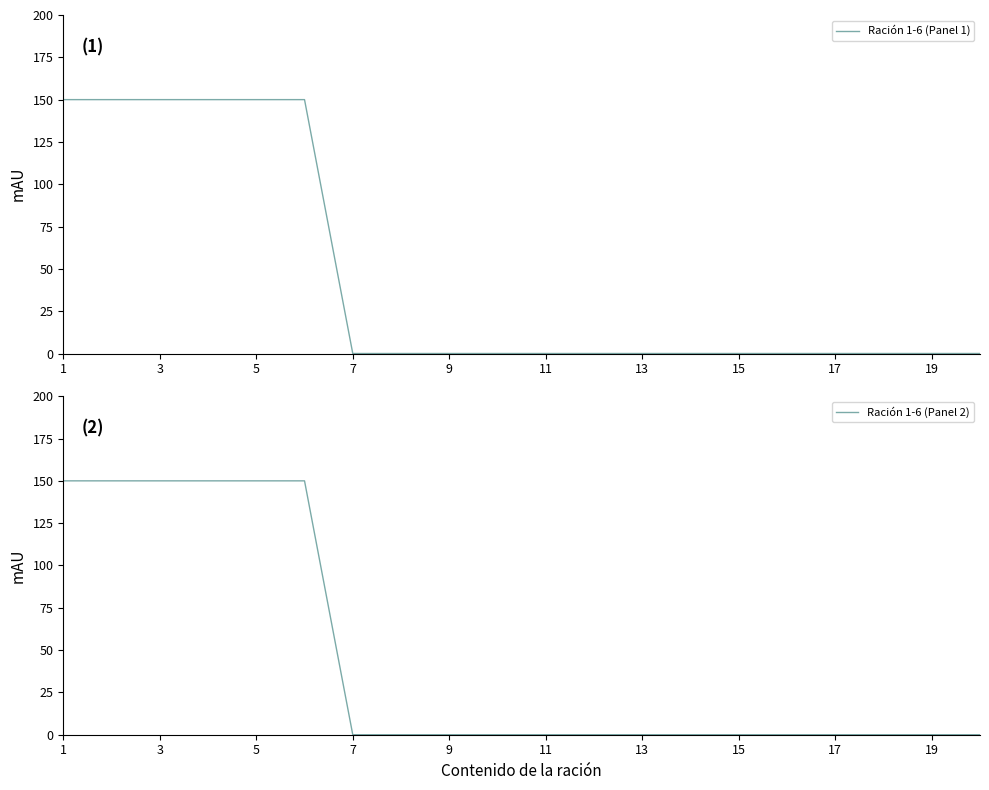

At which label is Ración 1-6 (Panel 2) closest to 75?

1